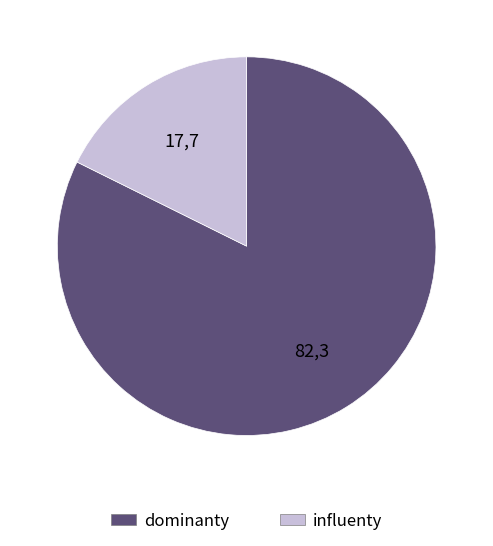

Is there a majority slice in this chart?

Yes